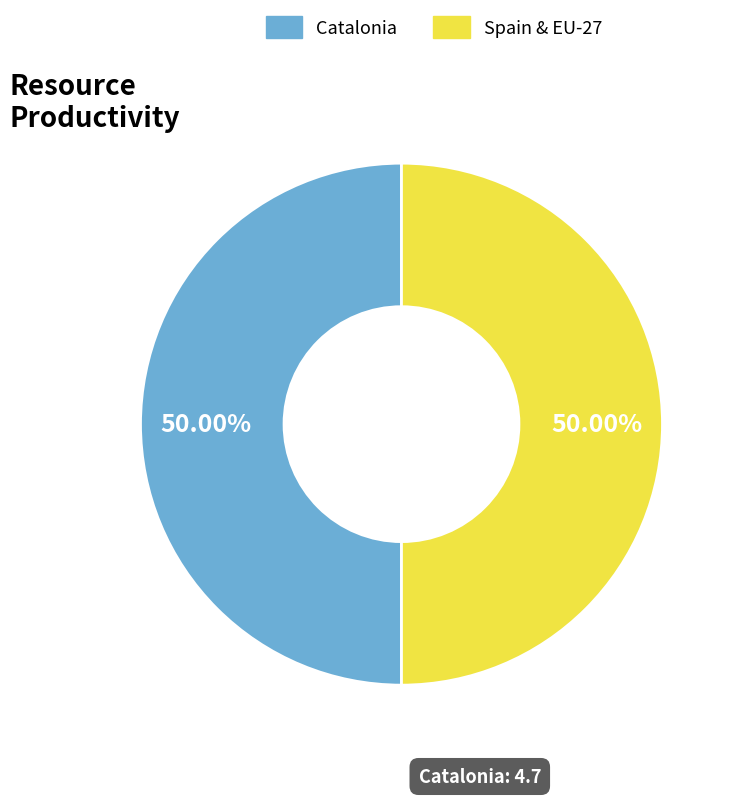

How many segments does this pie chart have?

2